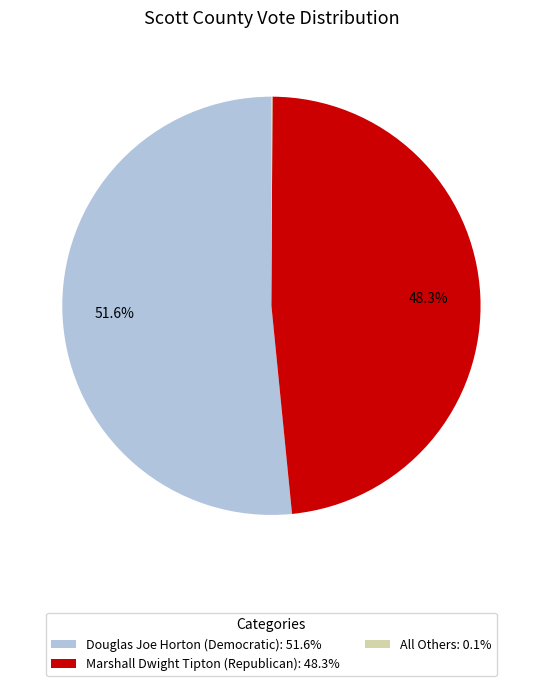

How much of the chart is everything except Douglas Joe Horton (Democratic): 51.6%?

48.4%